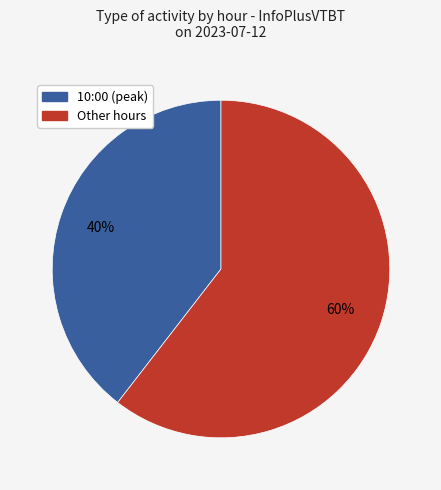

To the nearest percent, what is the average slice percentage?

50%